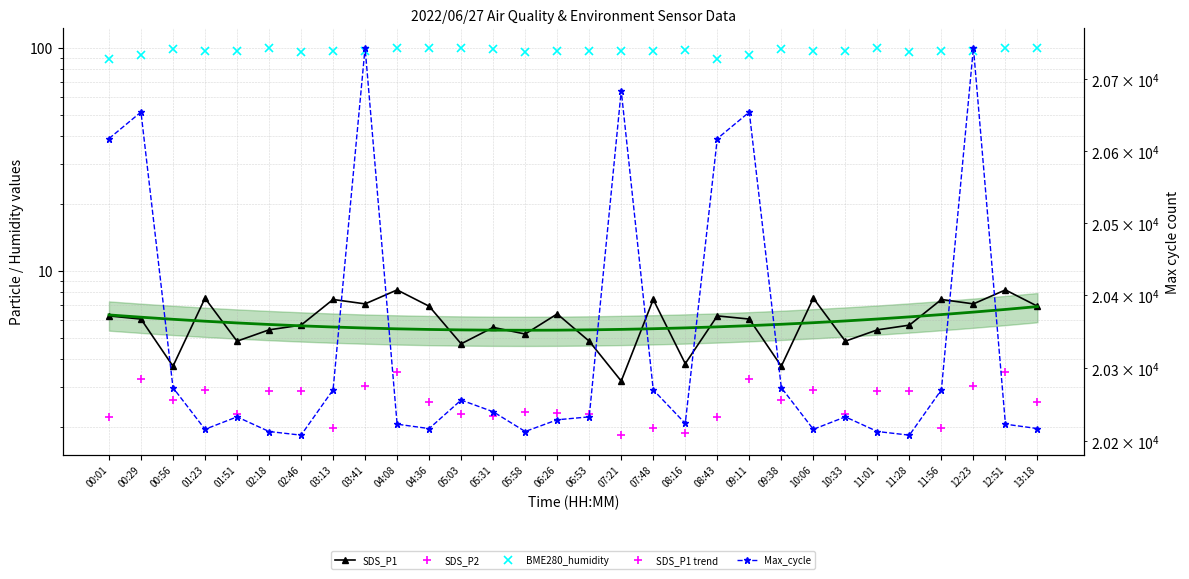

Which series changed the most between 10:06 and 13:18?

BME280_humidity